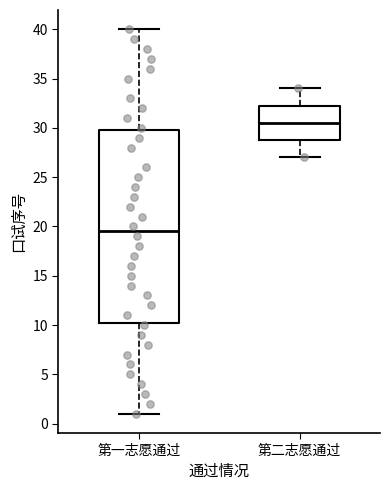

Which box has the highest median line?

第二志愿通过